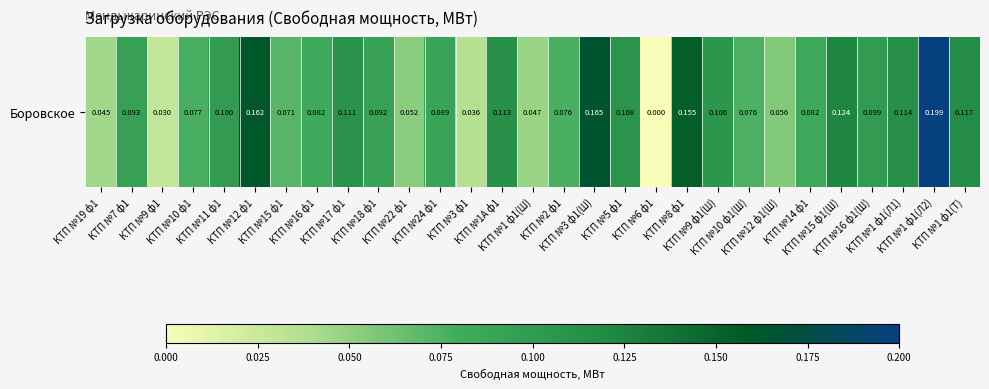

Reading right to left, what are all the values shown in this chart?

КТП №1 ф1(Т)=0.1	КТП №1 ф1(Л2)=0.2	КТП №1 ф1(Л1)=0.1	КТП №16 ф1(Ш)=0.1	КТП №15 ф1(Ш)=0.1	КТП №14 ф1=0.1	КТП №12 ф1(Ш)=0.1	КТП №10 ф1(Ш)=0.1	КТП №9 ф1(Ш)=0.1	КТП №8 ф1=0.2	КТП №6 ф1=0.0	КТП №5 ф1=0.1	КТП №3 ф1(Ш)=0.2	КТП №2 ф1=0.1	КТП №1 ф1(Ш)=0.0	КТП №1А ф1=0.1	КТП №3 ф1=0.0	КТП №24 ф1=0.1	КТП №22 ф1=0.1	КТП №18 ф1=0.1	КТП №17 ф1=0.1	КТП №16 ф1=0.1	КТП №15 ф1=0.1	КТП №12 ф1=0.2	КТП №11 ф1=0.1	КТП №10 ф1=0.1	КТП №9 ф1=0.0	КТП №7 ф1=0.1	КТП №19 ф1=0.0